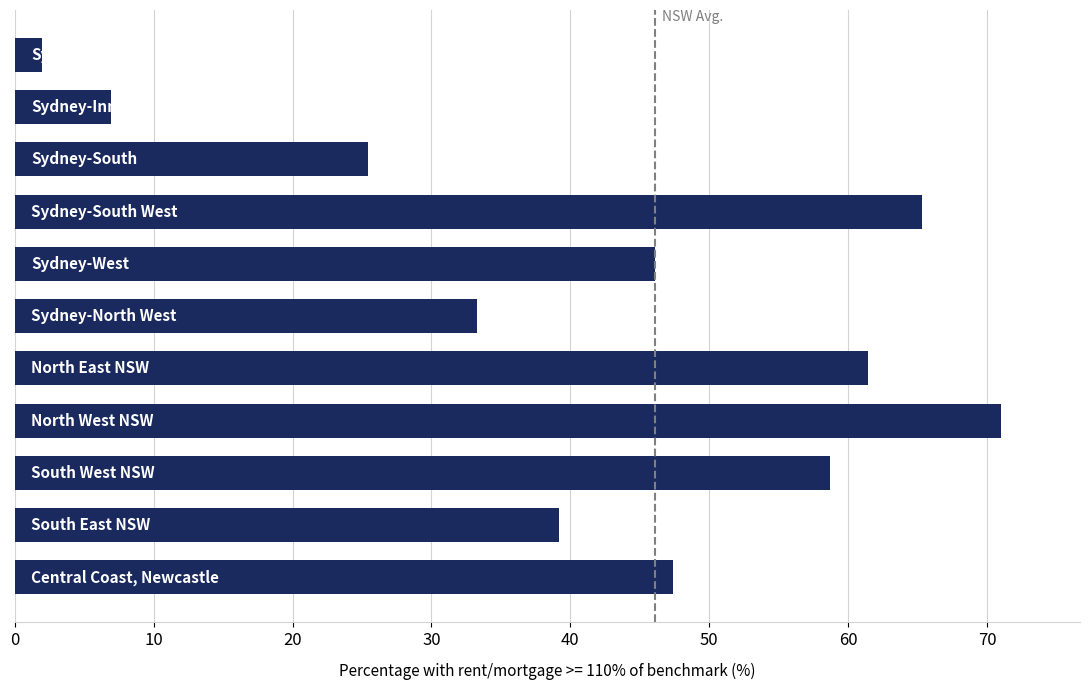

Reading top to bottom, what are all the values shown in this chart?

2.0	6.9	25.4	65.3	46.1	33.3	61.4	71.0	58.7	39.2	47.4